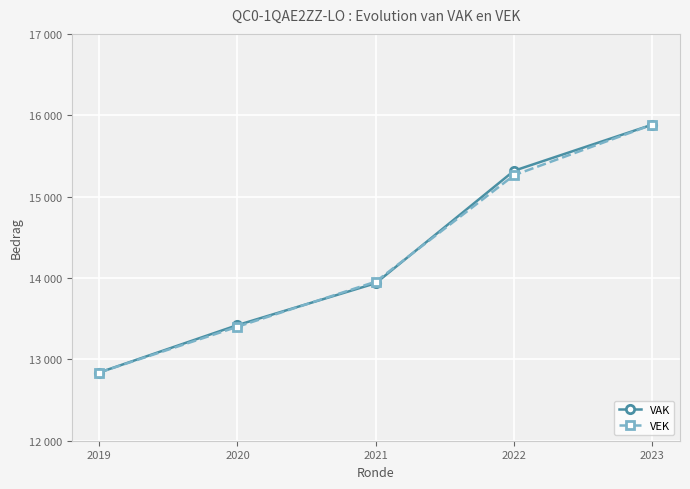

What are all the series names shown in the legend?

VAK, VEK